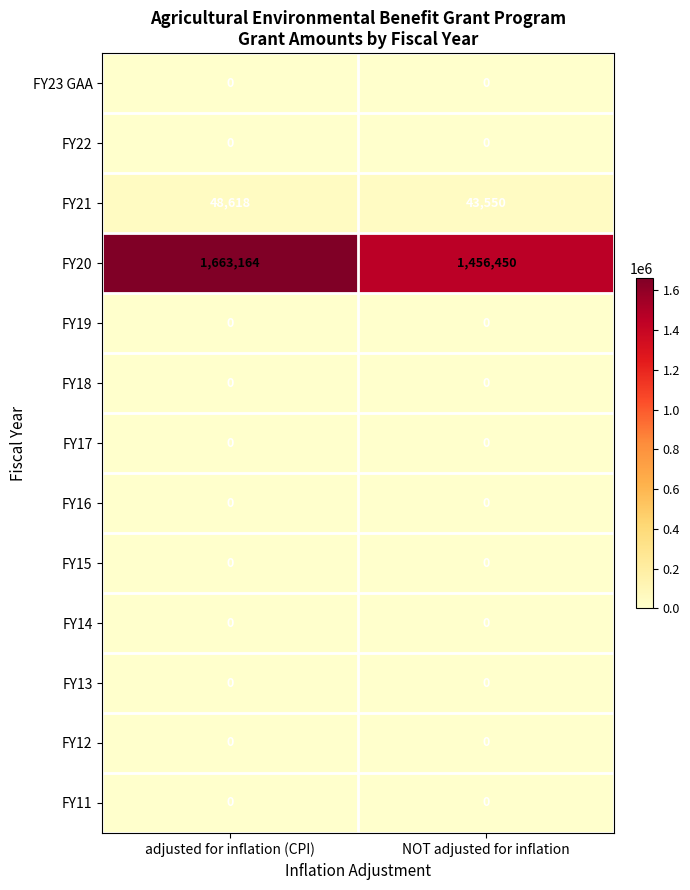

The FY15 series shows 0 at NOT adjusted for inflation. True or false?

True